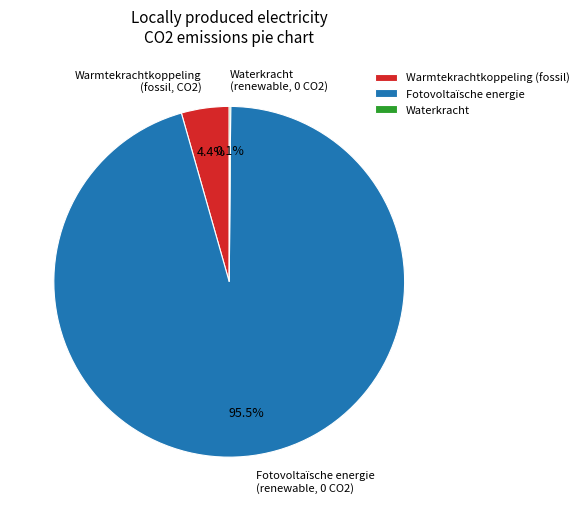

Between Warmtekrachtkoppeling (fossil, CO2) and Fotovoltaïsche energie (renewable, 0 CO2), which is larger?

Fotovoltaïsche energie (renewable, 0 CO2)